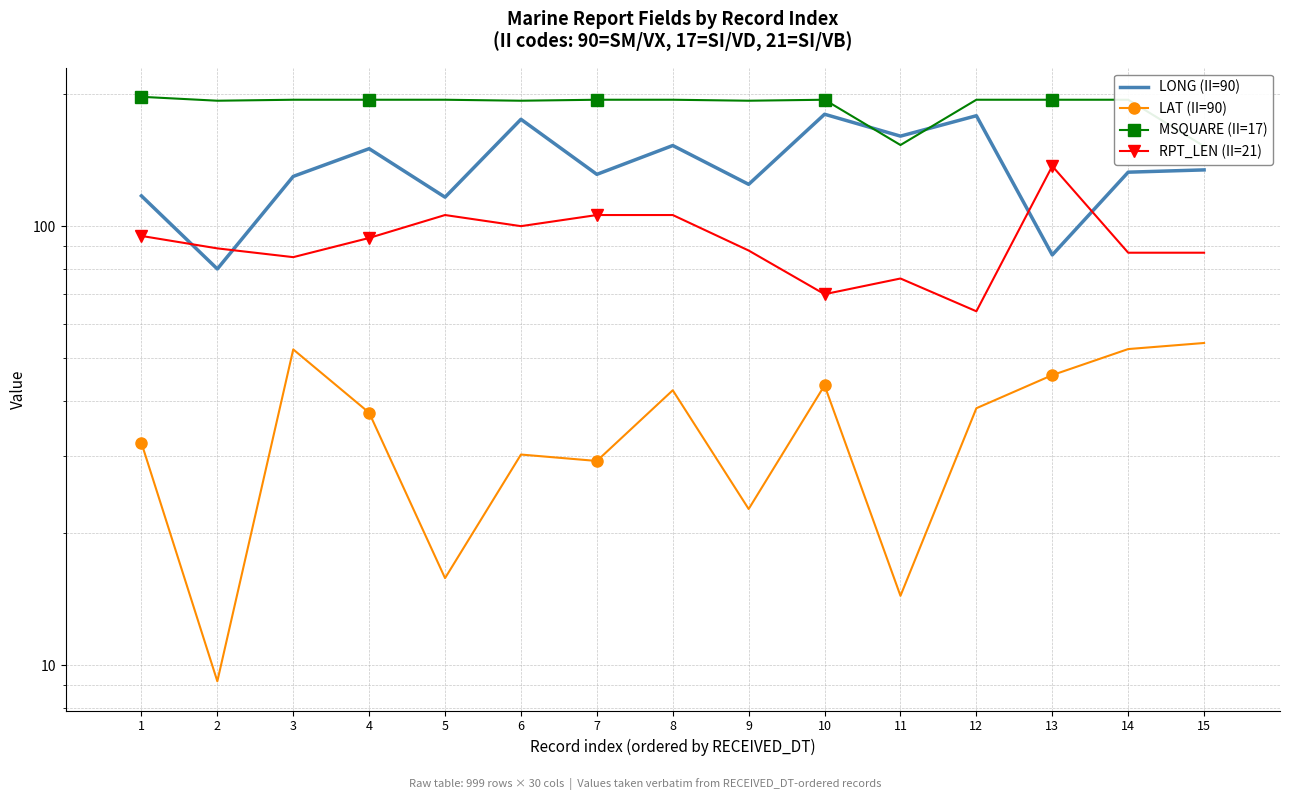

What is the average value of the LONG (II=90) series?

136.6